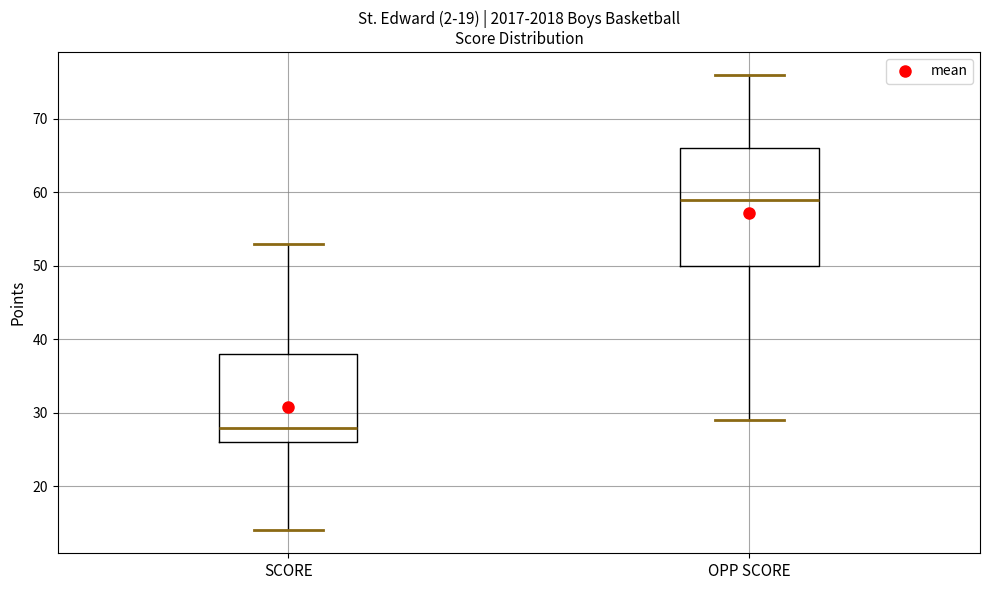

Comparing the boxes themselves (not the whiskers), which one is the tallest?

OPP SCORE